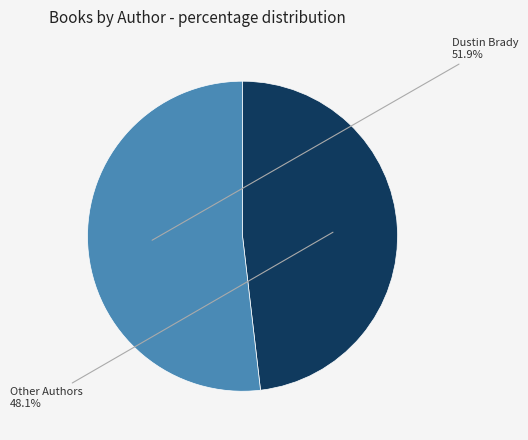

Between Other Authors and Dustin Brady, which is larger?

Dustin Brady